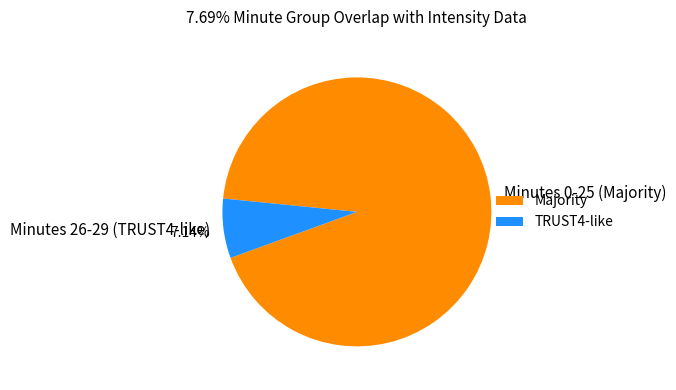

Is the sum of Minutes 26-29 (TRUST4-like) and Minutes 0-25 (Majority) greater than half?

Yes